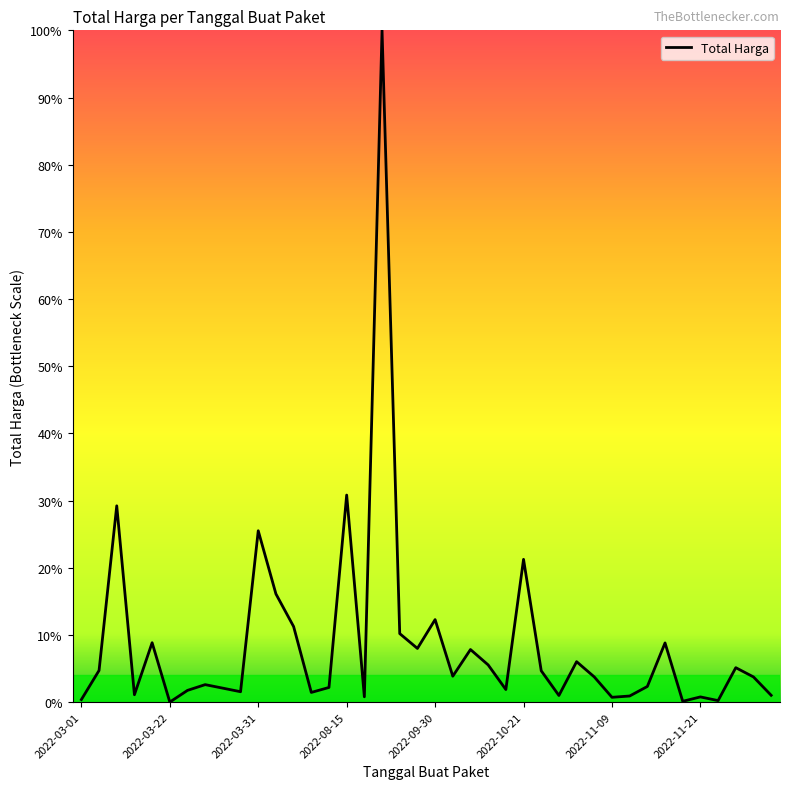

Does the chart display data point markers on the line(s)?

No